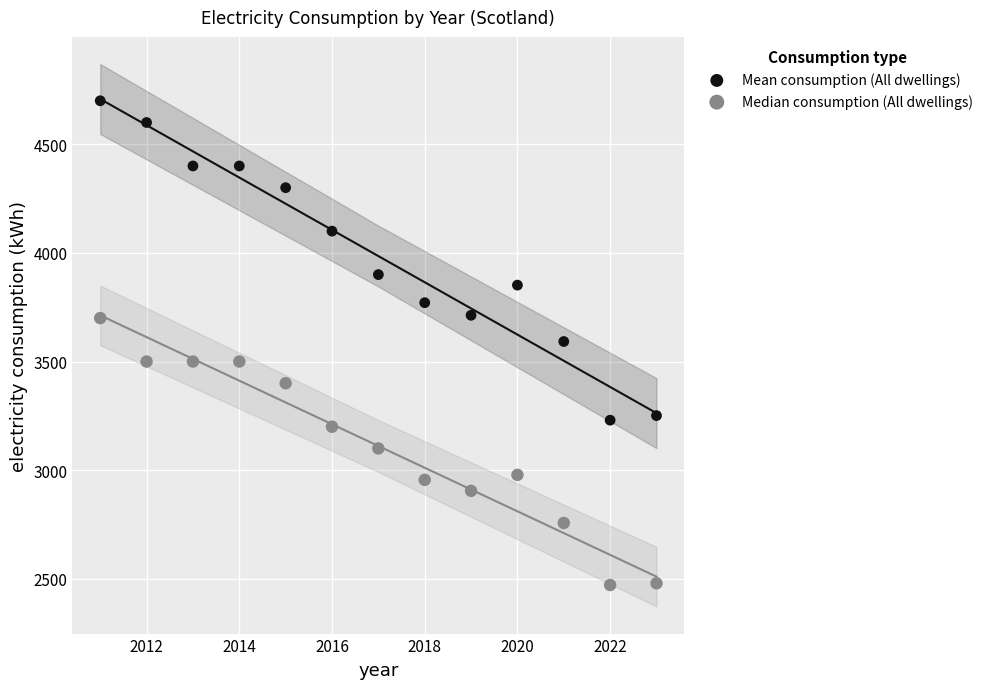

Which series has the largest Y range (max minus min)?

Mean consumption (All dwellings)